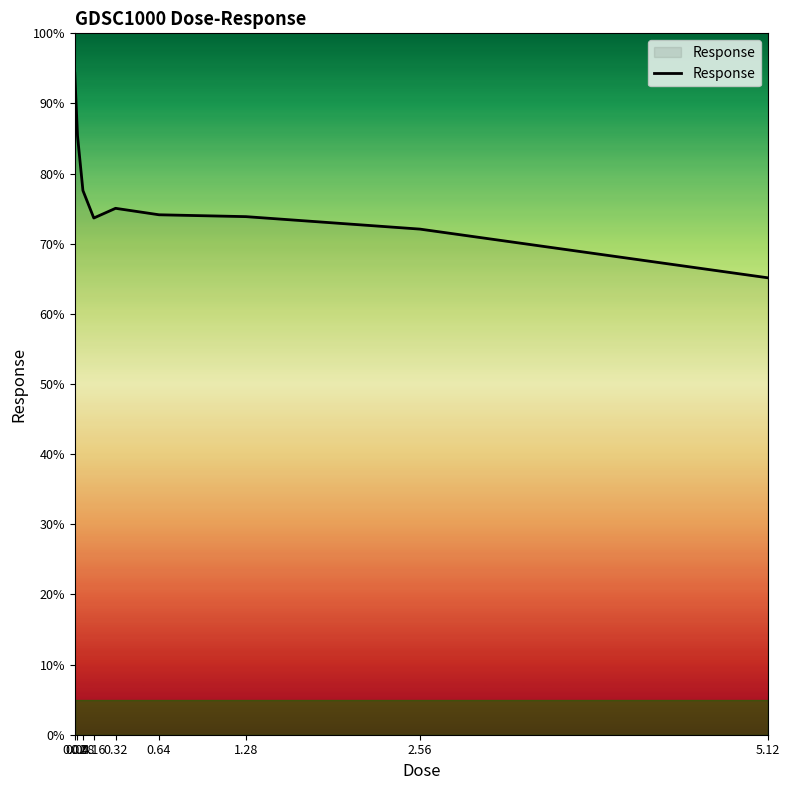

Is it true that the value at 0.64 is 74.1?

True